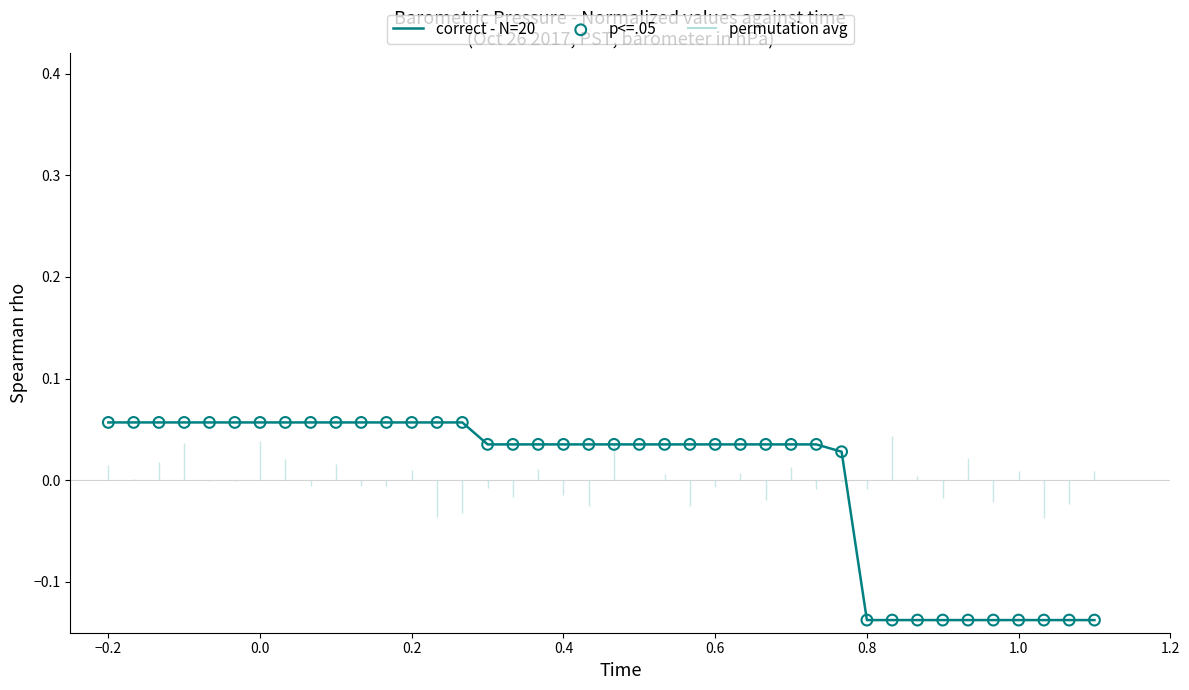

At which label does correct - N=20 first exceed 0?

−0.2